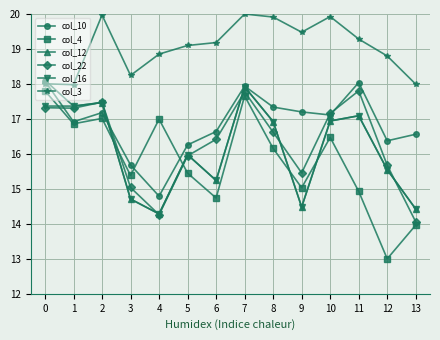

Is the value of col_12 at 9 greater than the value of col_10 at 13?

No